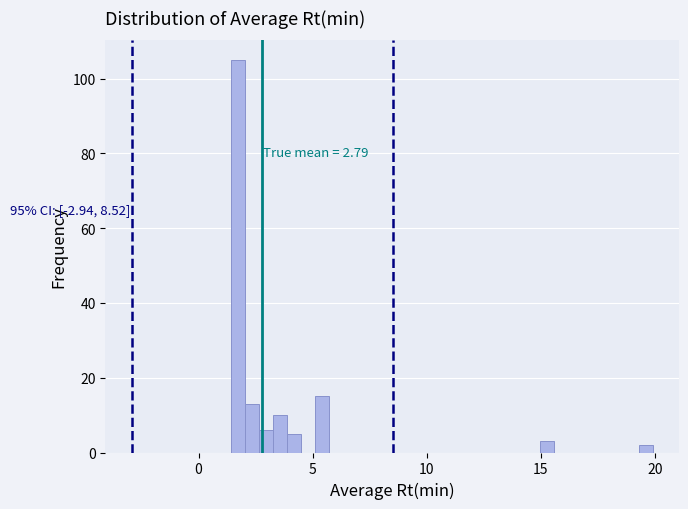

Read against the x-axis, roughly where is the centre of the tallest bar?

1.5